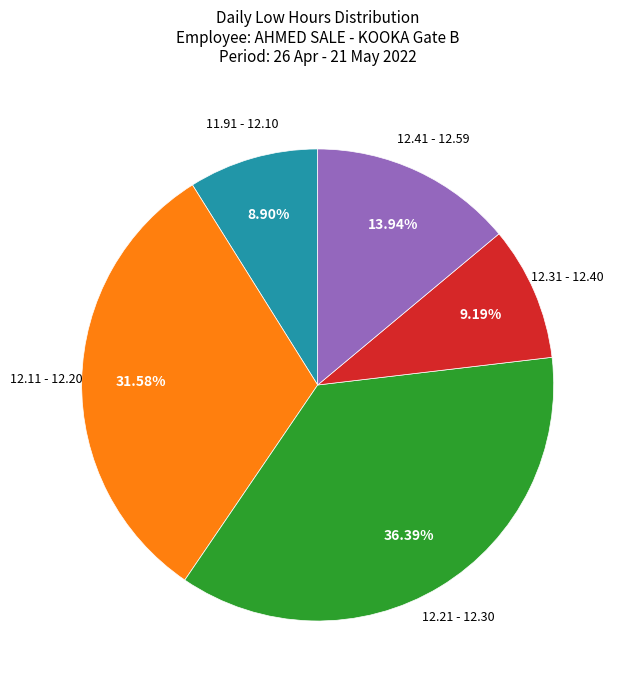

How many slices are in this pie chart?

5